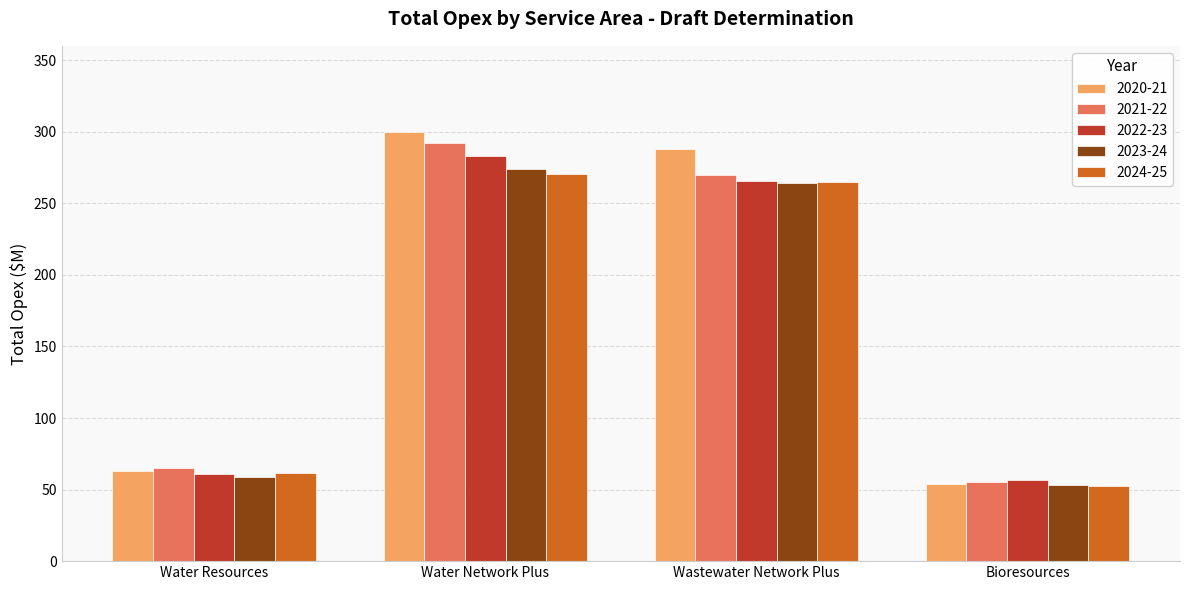

Reading left to right, extract all data points from this chart.

2020-21: Water Resources=63.3	Water Network Plus=300.0	Wastewater Network Plus=287.7	Bioresources=53.7
2021-22: Water Resources=64.7	Water Network Plus=292.4	Wastewater Network Plus=270.0	Bioresources=55.3
2022-23: Water Resources=61.0	Water Network Plus=282.8	Wastewater Network Plus=265.7	Bioresources=56.5
2023-24: Water Resources=59.0	Water Network Plus=273.7	Wastewater Network Plus=264.2	Bioresources=53.4
2024-25: Water Resources=61.3	Water Network Plus=270.2	Wastewater Network Plus=264.9	Bioresources=52.4